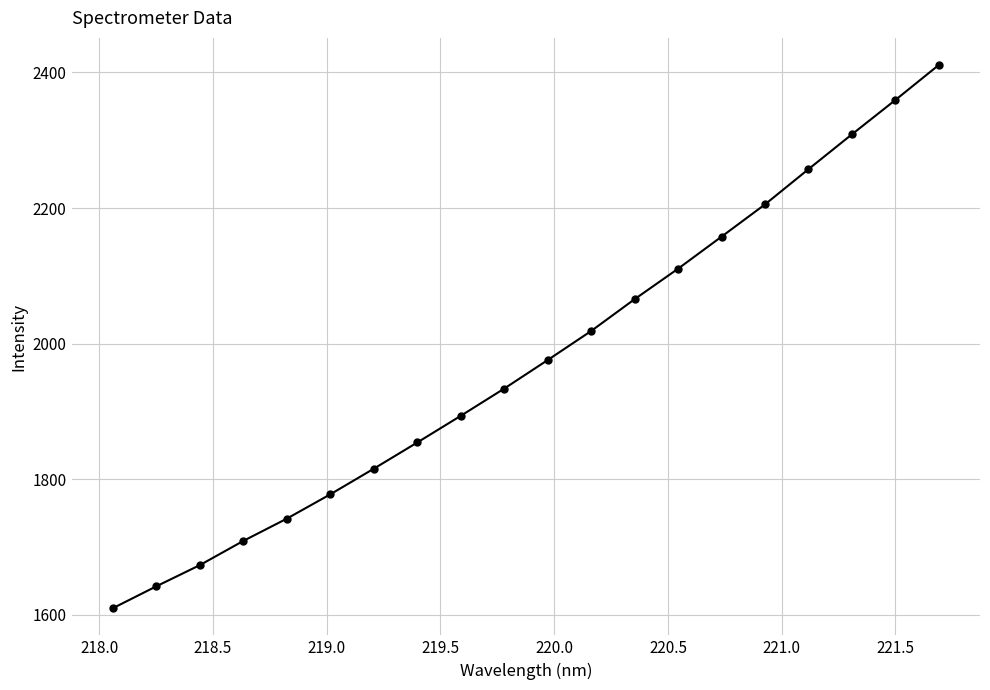

True or false: there are more than 1 points higher than both neighbors.

False